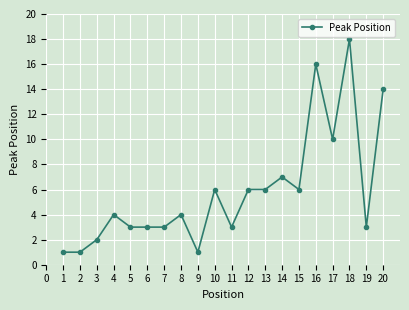

True or false: the data shows 3 at 5.

True